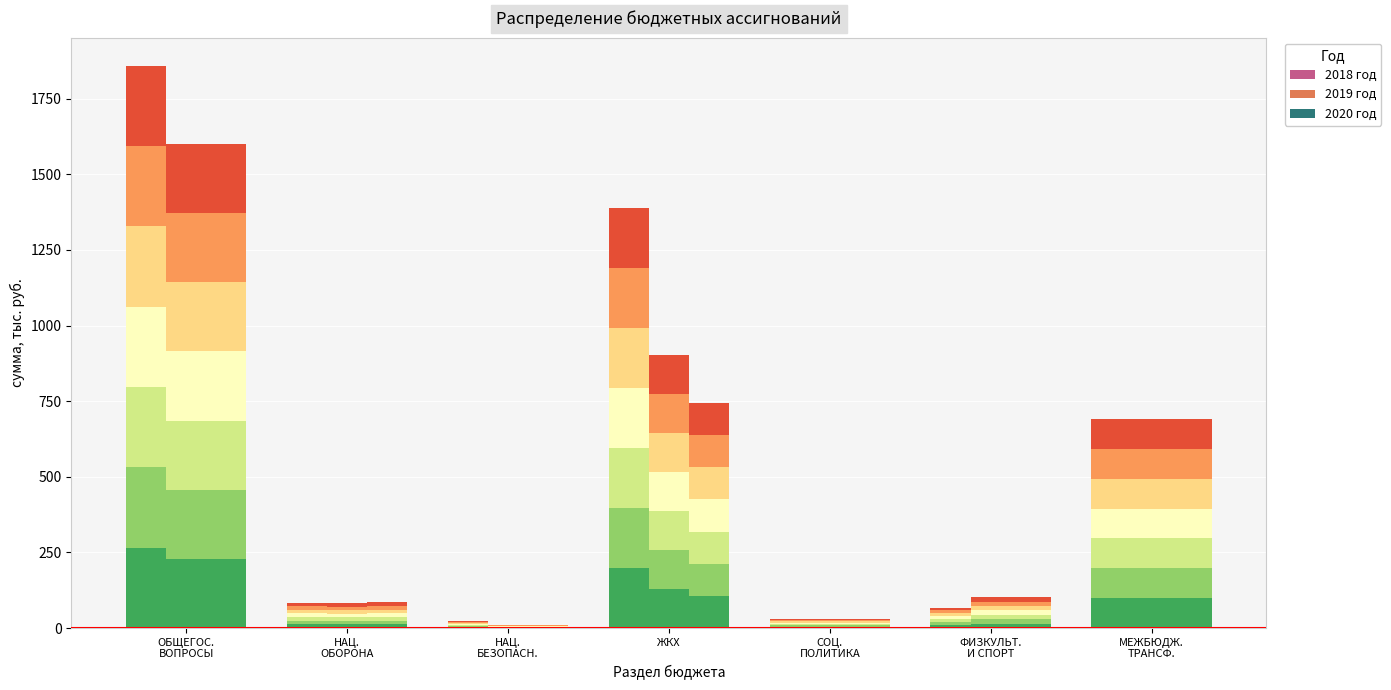

Rank the series at СОЦ.
ПОЛИТИКА from lowest to highest value.

2018 год, 2019 год, 2020 год